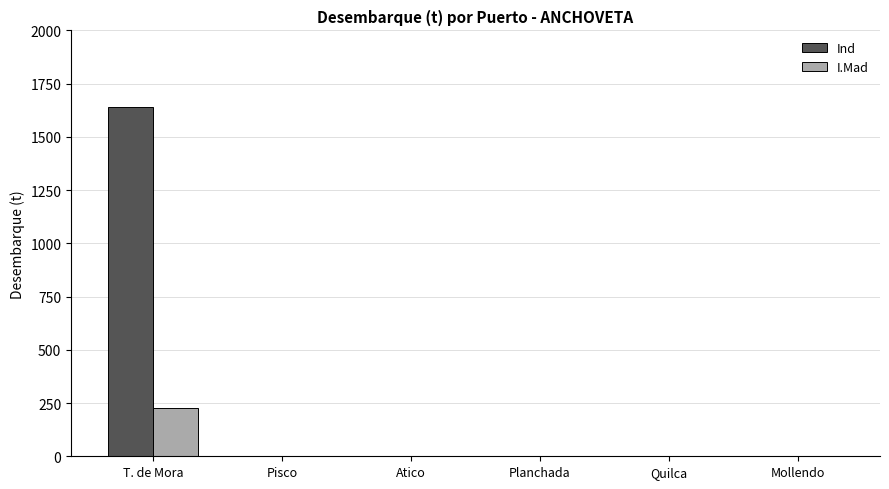

Are the bars horizontal?

No